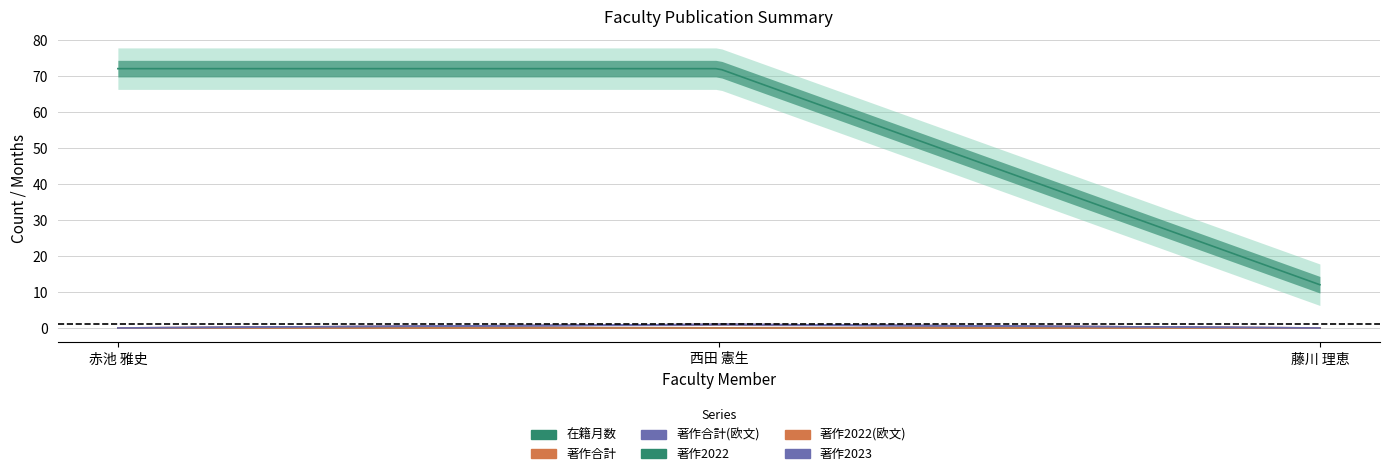

Where is 著作2022 nearest to the value 0?

赤池 雅史